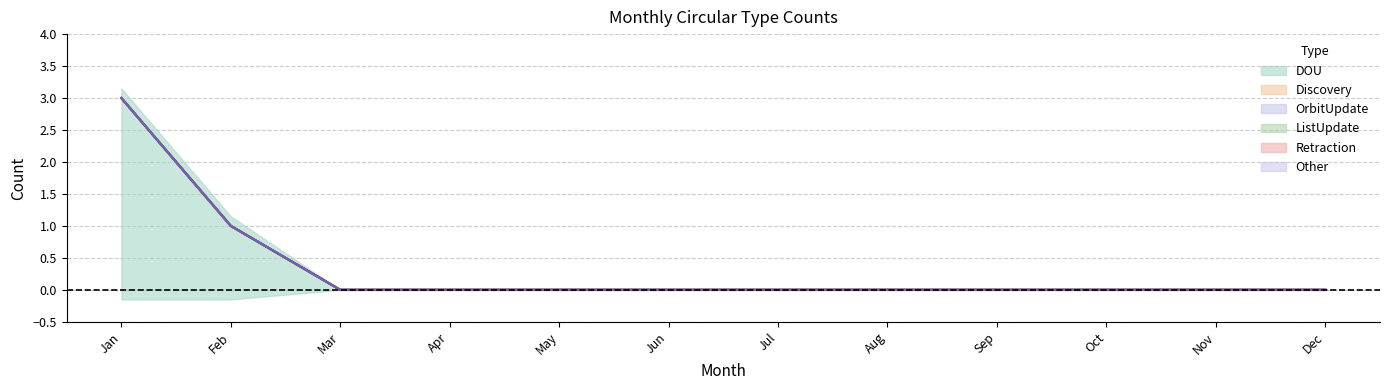

Reading left to right, what are all the values shown in this chart?

DOU: Jan=3	Feb=1	Mar=0	Apr=0	May=0	Jun=0	Jul=0	Aug=0	Sep=0	Oct=0	Nov=0	Dec=0
Discovery: Jan=0	Feb=0	Mar=0	Apr=0	May=0	Jun=0	Jul=0	Aug=0	Sep=0	Oct=0	Nov=0	Dec=0
OrbitUpdate: Jan=0	Feb=0	Mar=0	Apr=0	May=0	Jun=0	Jul=0	Aug=0	Sep=0	Oct=0	Nov=0	Dec=0
ListUpdate: Jan=0	Feb=0	Mar=0	Apr=0	May=0	Jun=0	Jul=0	Aug=0	Sep=0	Oct=0	Nov=0	Dec=0
Retraction: Jan=0	Feb=0	Mar=0	Apr=0	May=0	Jun=0	Jul=0	Aug=0	Sep=0	Oct=0	Nov=0	Dec=0
Other: Jan=0	Feb=0	Mar=0	Apr=0	May=0	Jun=0	Jul=0	Aug=0	Sep=0	Oct=0	Nov=0	Dec=0